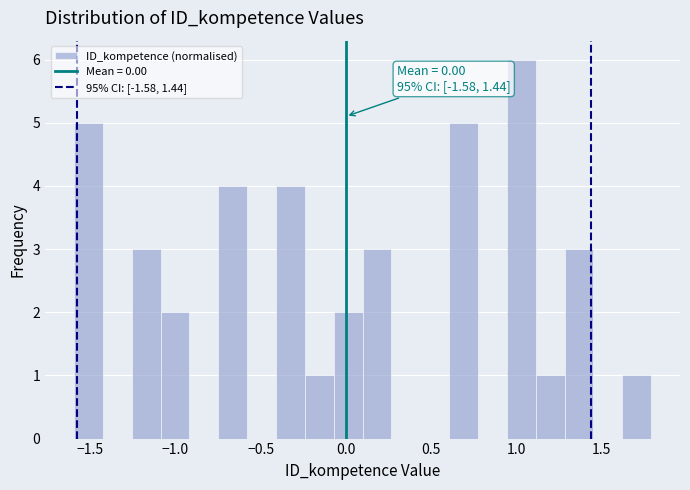

Around what value on the x-axis is the tallest bar? Give the approximate position of its centre, as read against the axis.

1.05